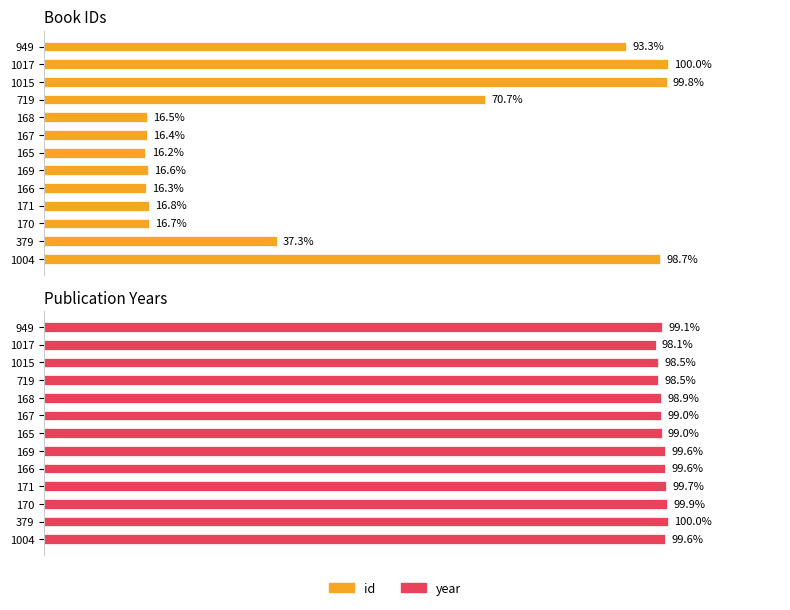

True or false: Book IDs has a value of 230 at 170.

False